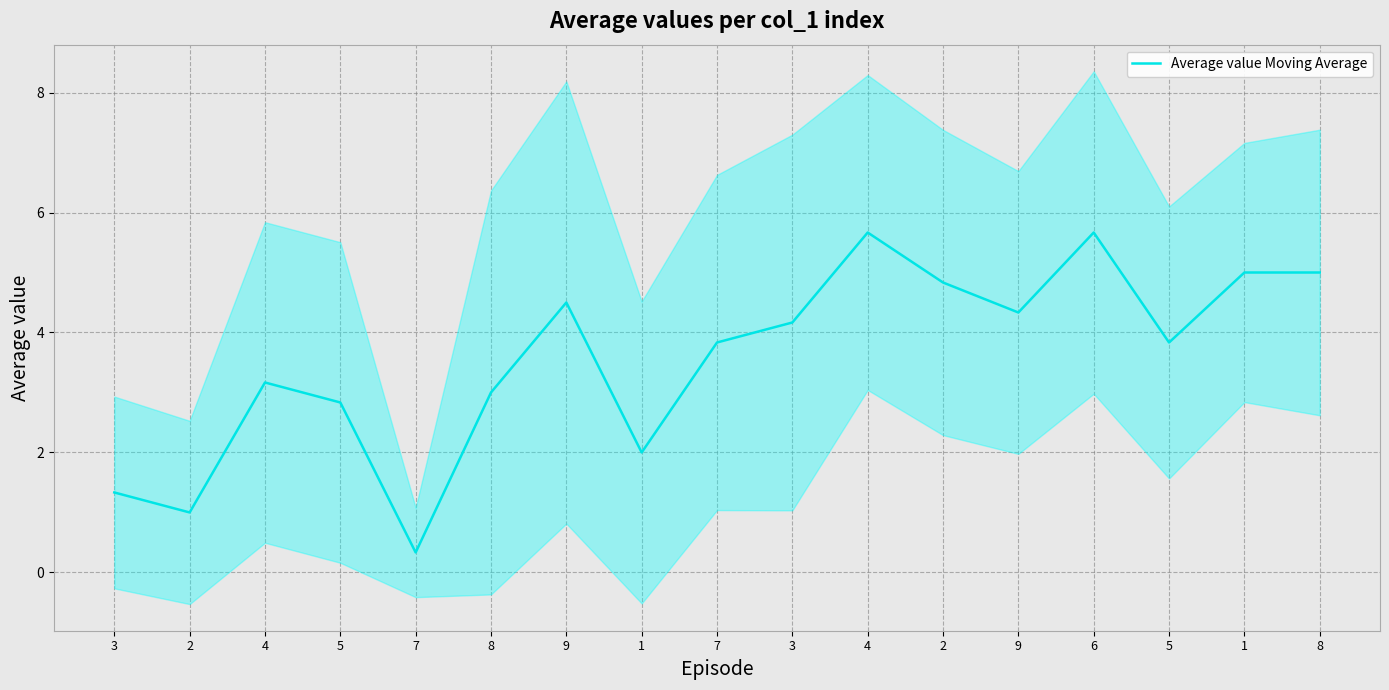

What is the sum of the values at 4 and 3?

7.3